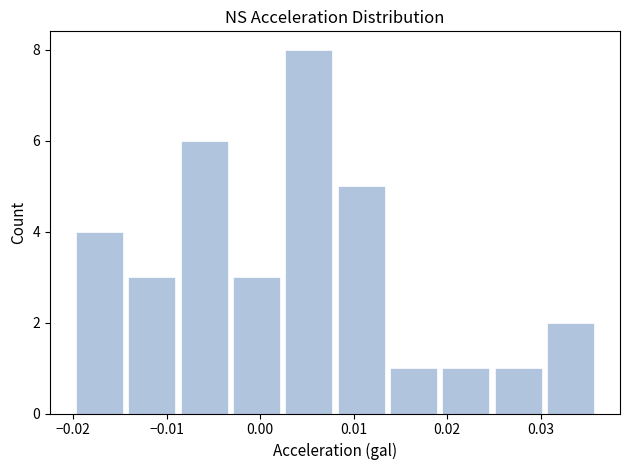

Reading left to right, transcribe this chart: for each bar, give the range it covers on the x-axis and its height. Neither the bar edges nor the heights are printed on the chart, so give them approximately, as read against the axes.

-0.020 to -0.014: 4
-0.014 to -0.009: 3
-0.009 to -0.003: 6
-0.003 to 0.002: 3
0.002 to 0.008: 8
0.008 to 0.014: 5
0.014 to 0.019: 1
0.019 to 0.025: 1
0.025 to 0.030: 1
0.030 to 0.036: 2